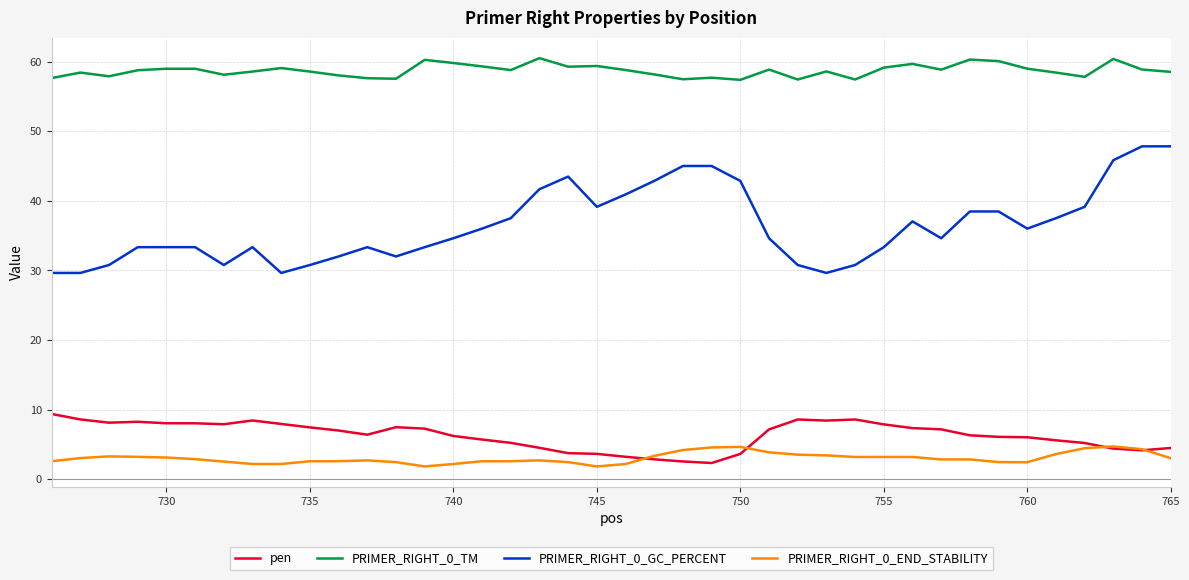

True or false: PRIMER_RIGHT_0_GC_PERCENT and PRIMER_RIGHT_0_END_STABILITY cross at least once.

False